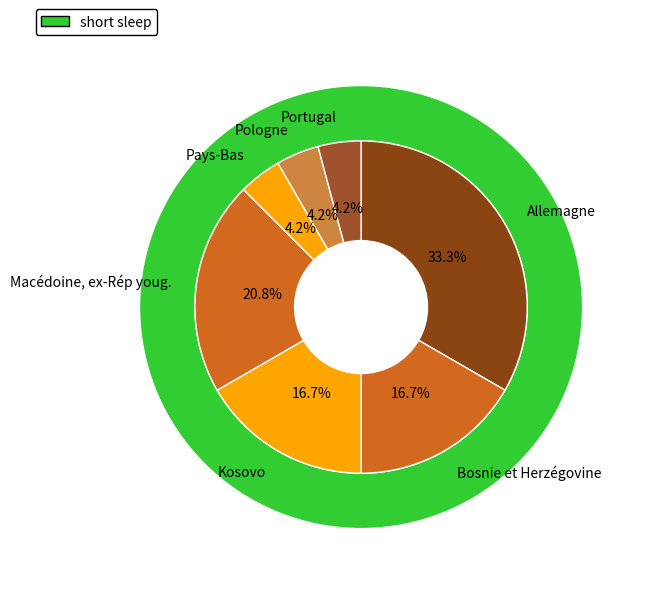

To the nearest percent, what is the difference between the largest and smallest slice percentages?

29%